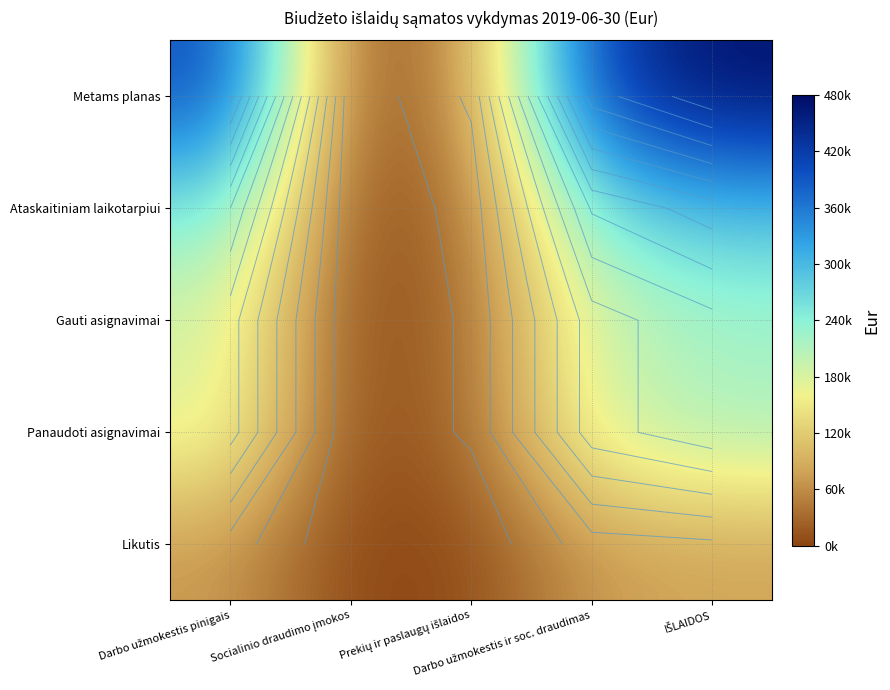

Is the value of Metams planas at Socialinio draudimo įmokos greater than the value of Gauti asignavimai at Prekių ir paslaugų išlaidos?

No